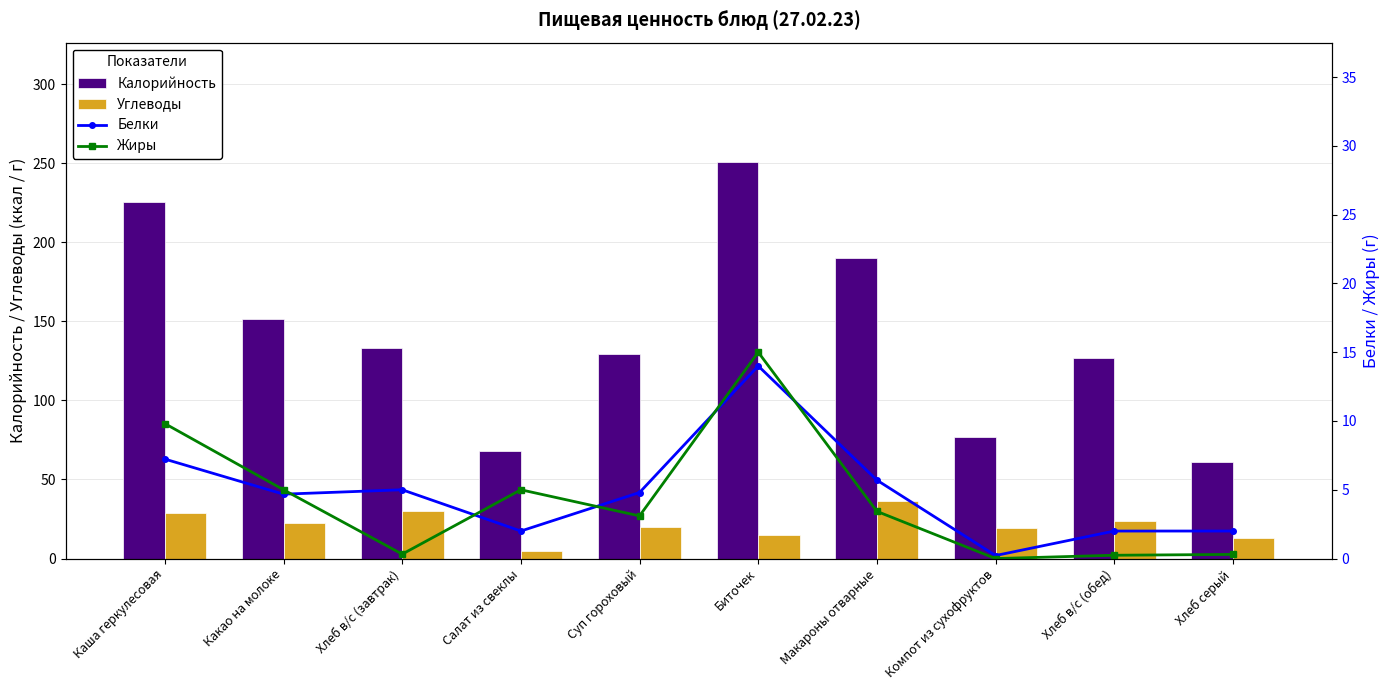

How many distinct data groups are displayed?

4